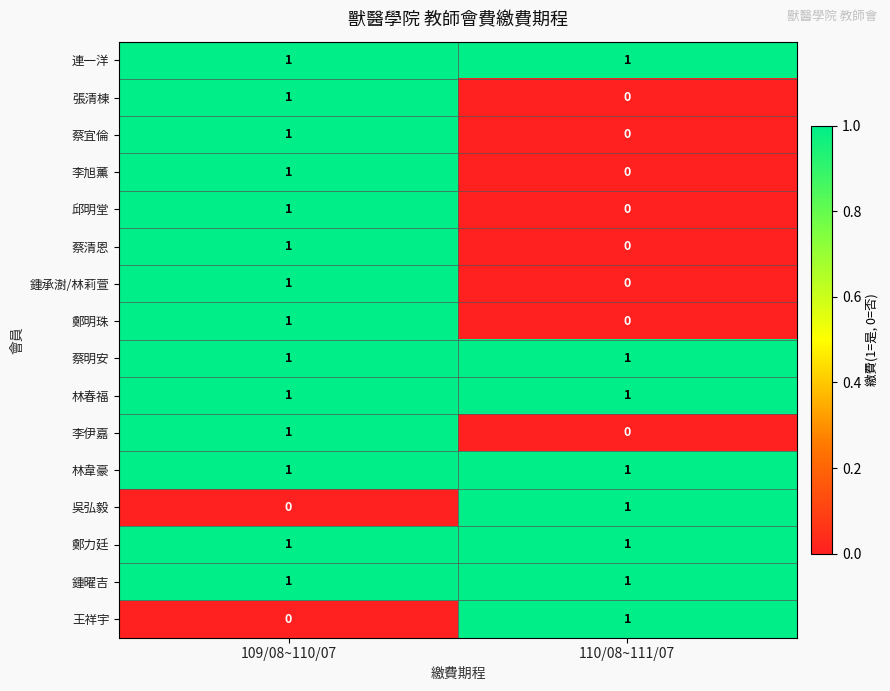

The 吳弘毅 series shows 0 at 109/08~110/07. True or false?

True